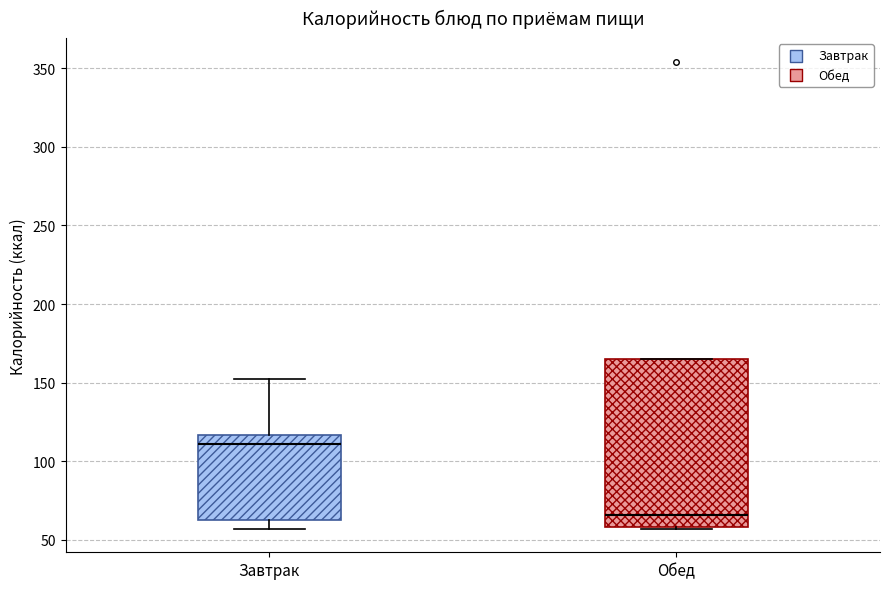

Which box's median line is the highest?

Завтрак